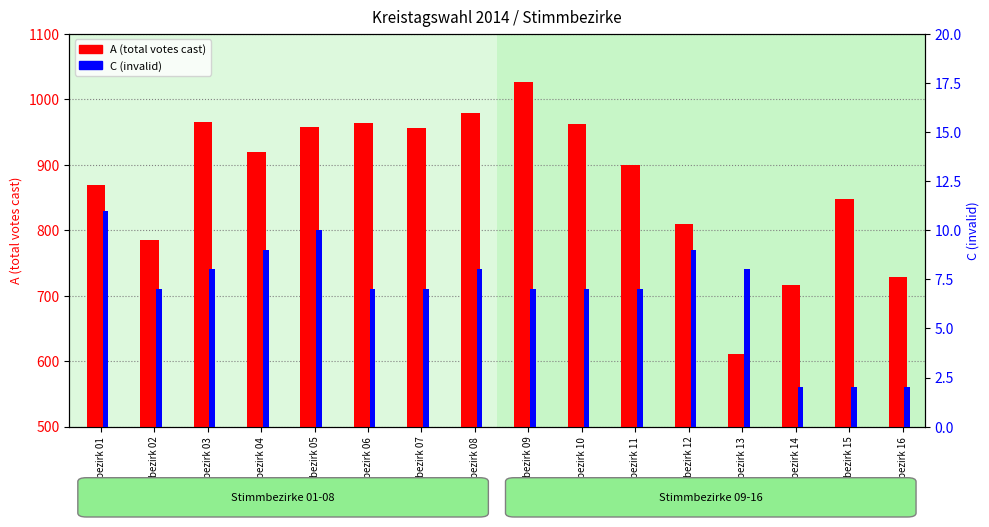

At which label does C (invalid) first exceed 7?

Stimmbezirk 01